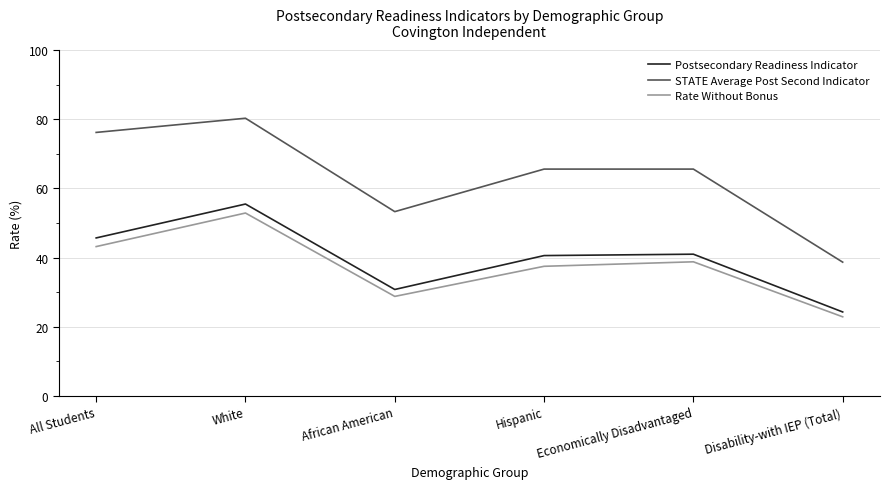

True or false: Postsecondary Readiness Indicator and STATE Average Post Second Indicator cross at least once.

False